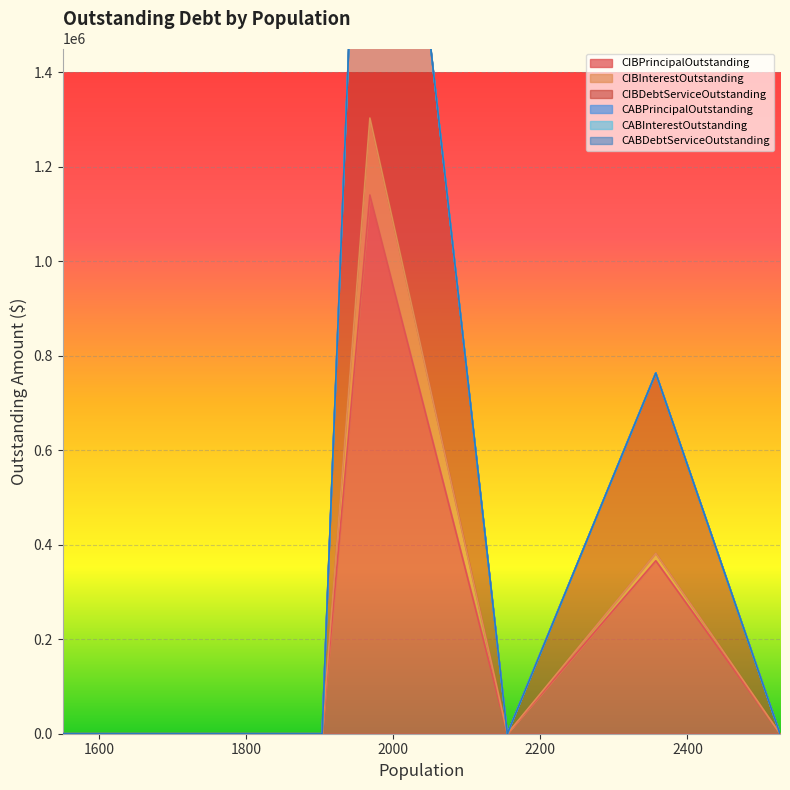

What is the maximum value for CIBPrincipalOutstanding?

1140000